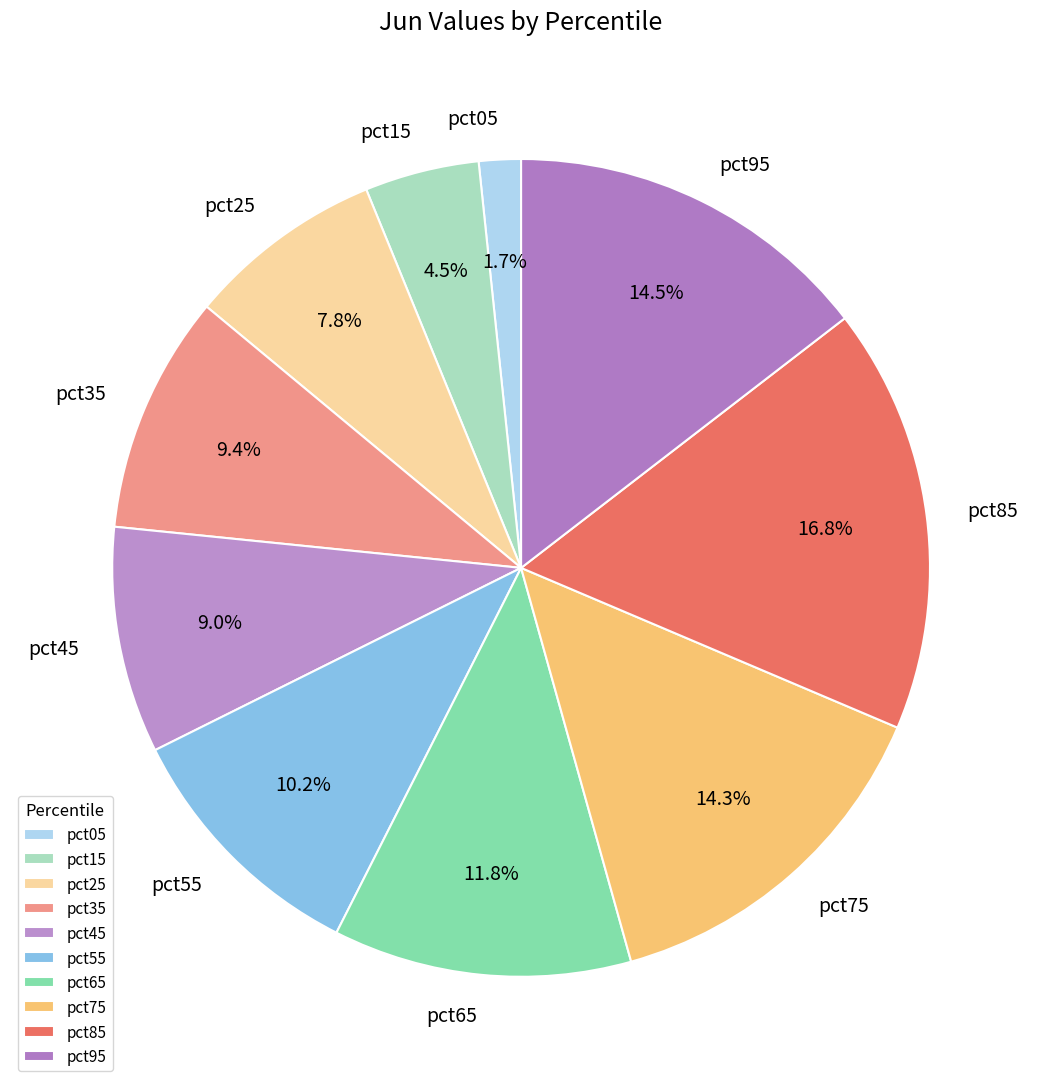

How many slices are in this pie chart?

10